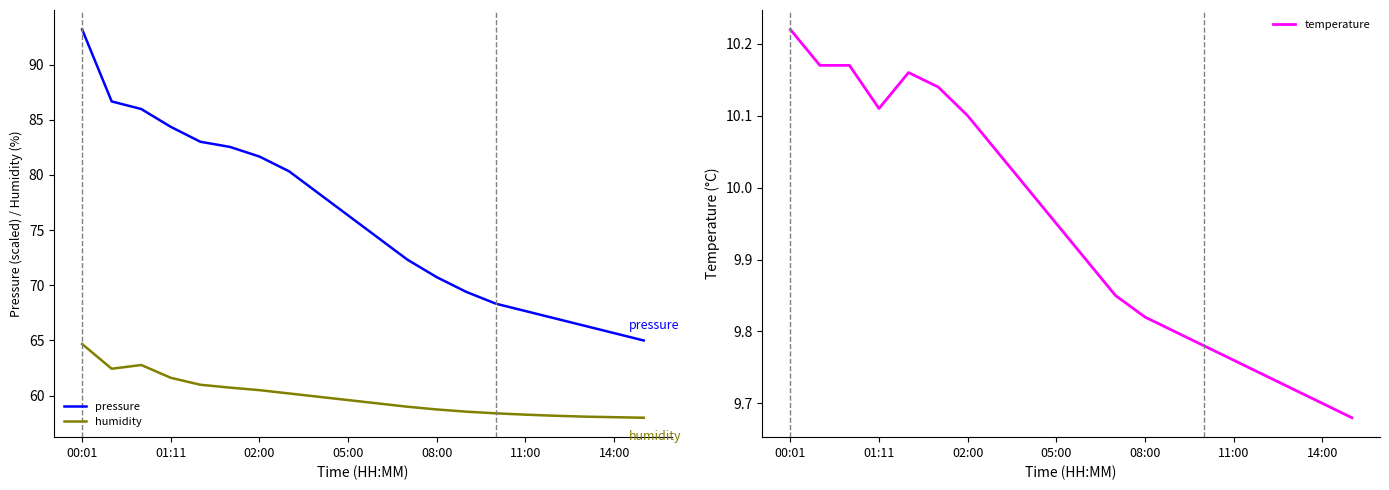

Which category has the highest value in the humidity series?

00:01